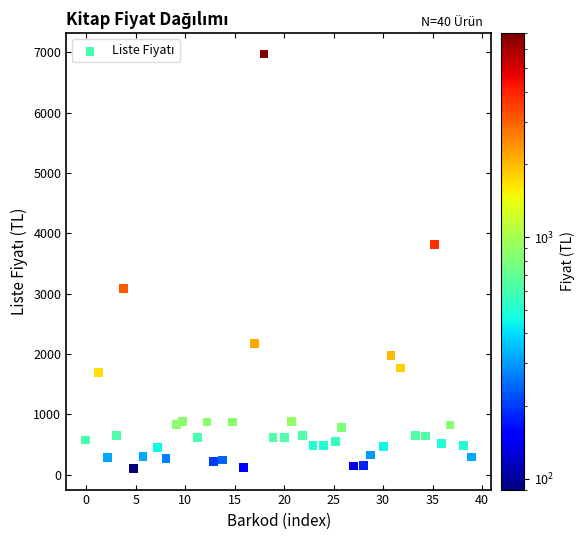

What is the range of Y values (max minus min)?

6873.0